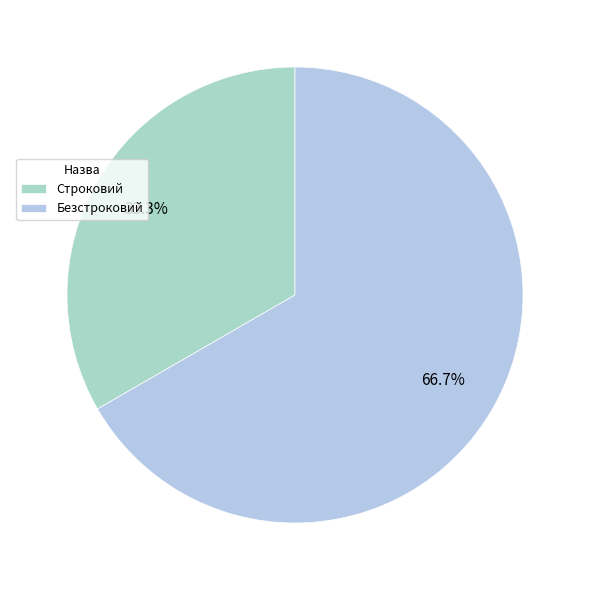

Count the number of slices in the pie.

2